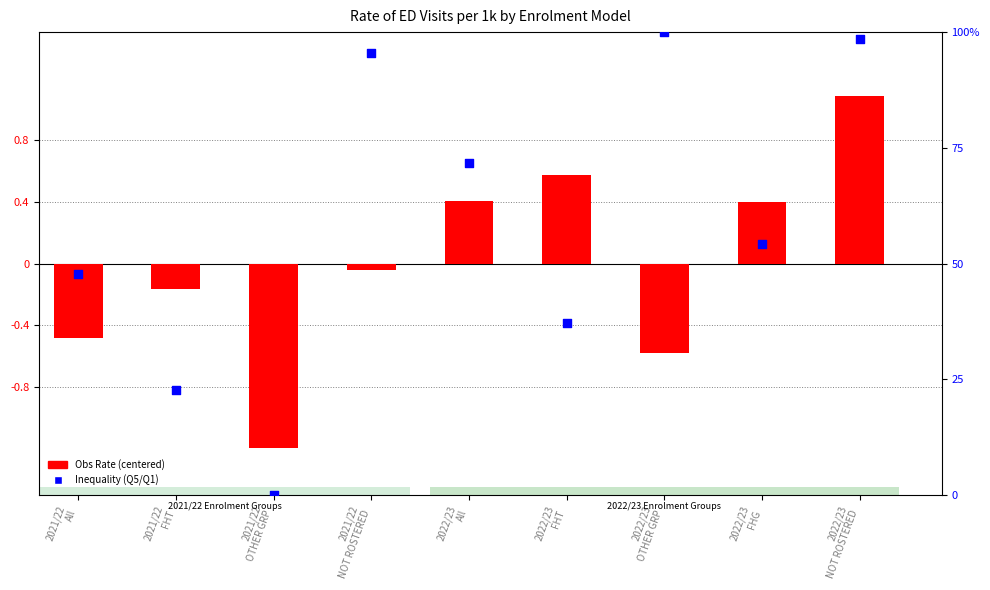

At which category is the sum across all series the highest?

2022/23
NOT ROSTERED